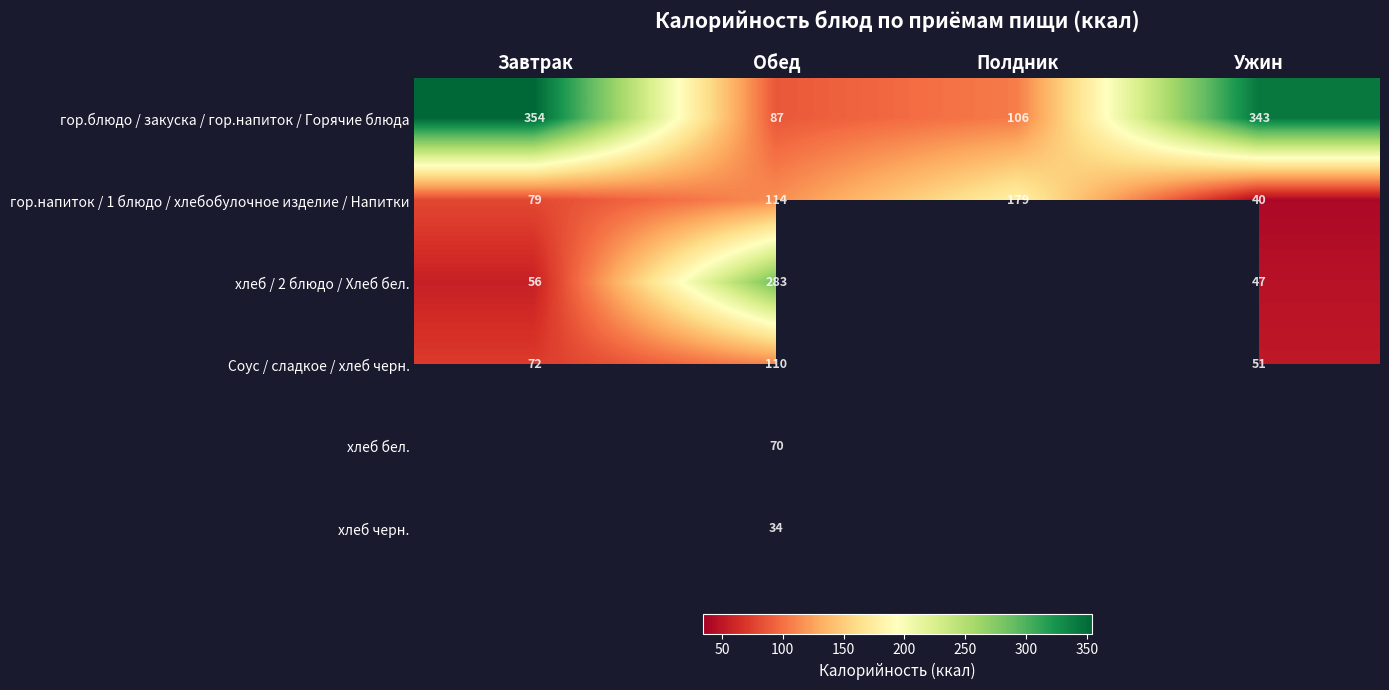

Is the value of гор.блюдо / закуска / гор.напиток / Горячие блюда at Обед greater than the value of Соус / сладкое / хлеб черн. at Завтрак?

Yes